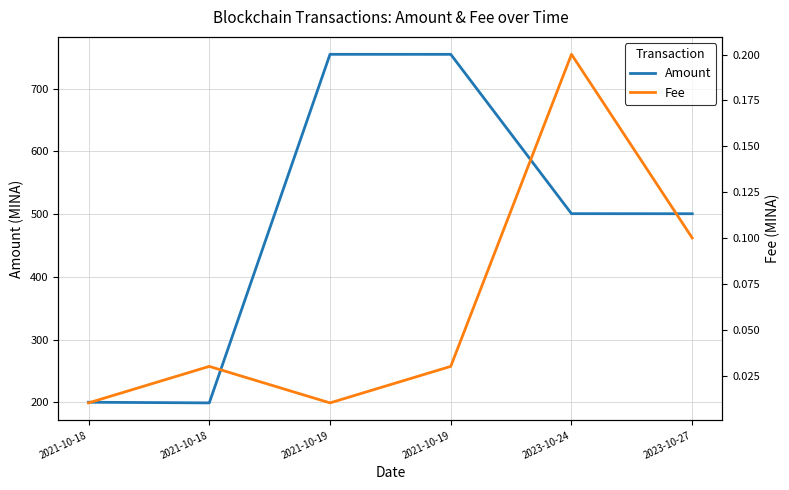

At which category does Amount reach its first local valley?

2021-10-18